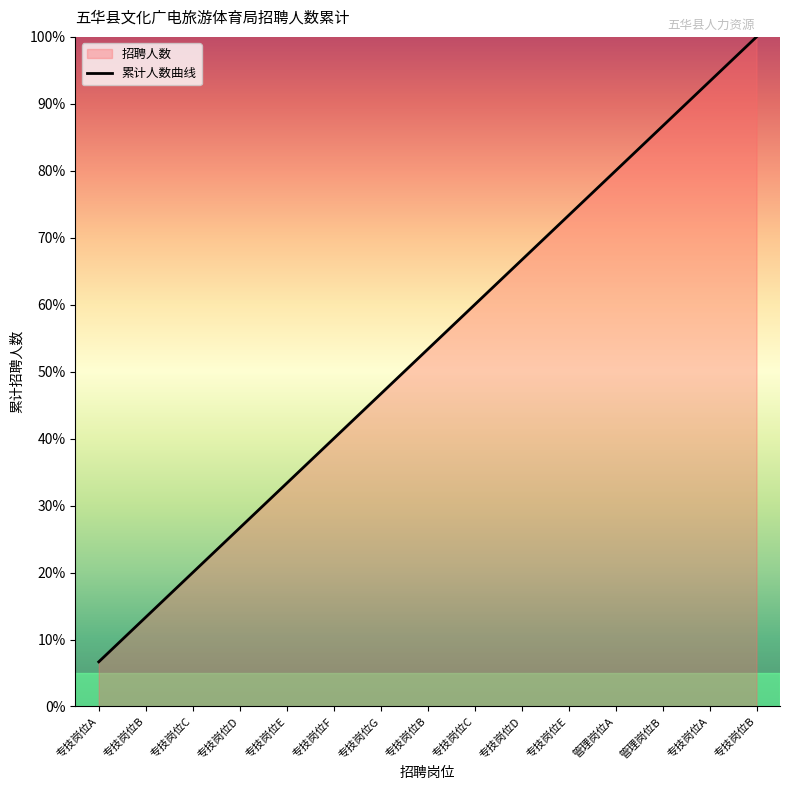

What is the minimum value shown in the chart?

6.7